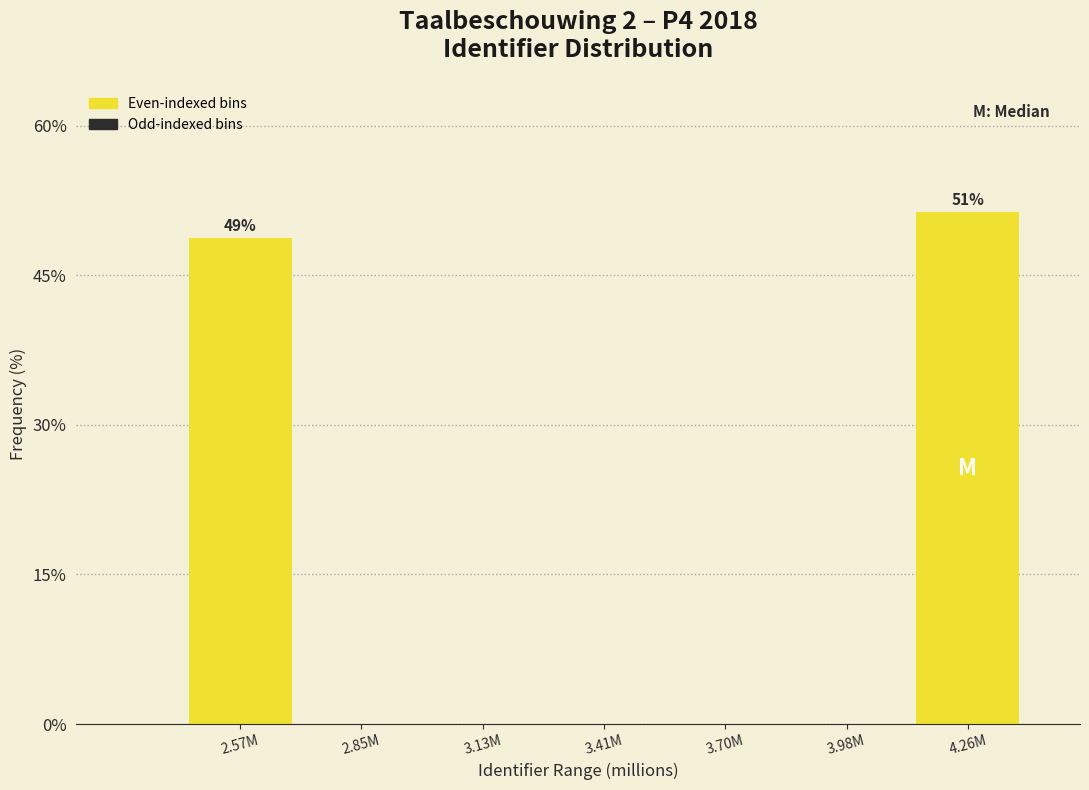

Reading left to right, transcribe all the data shown in this chart.

2.57M=48.7	2.85M=0.0	3.13M=0.0	3.41M=0.0	3.70M=0.0	3.98M=0.0	4.26M=51.3